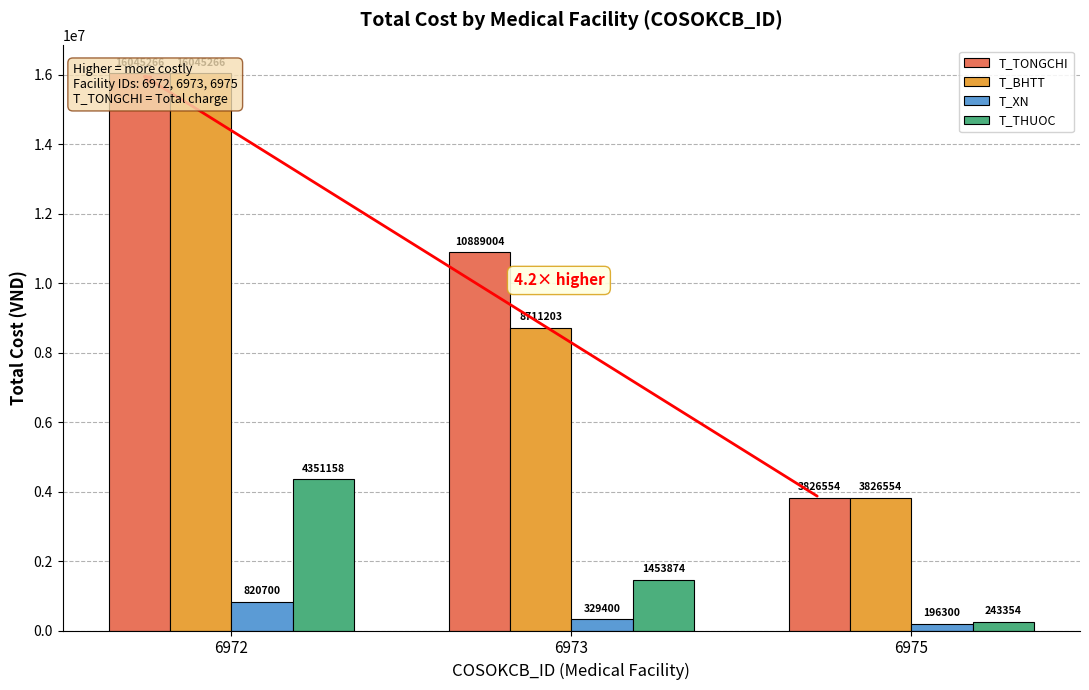

What is the difference between the maximum and minimum values in the T_TONGCHI series?

12218712